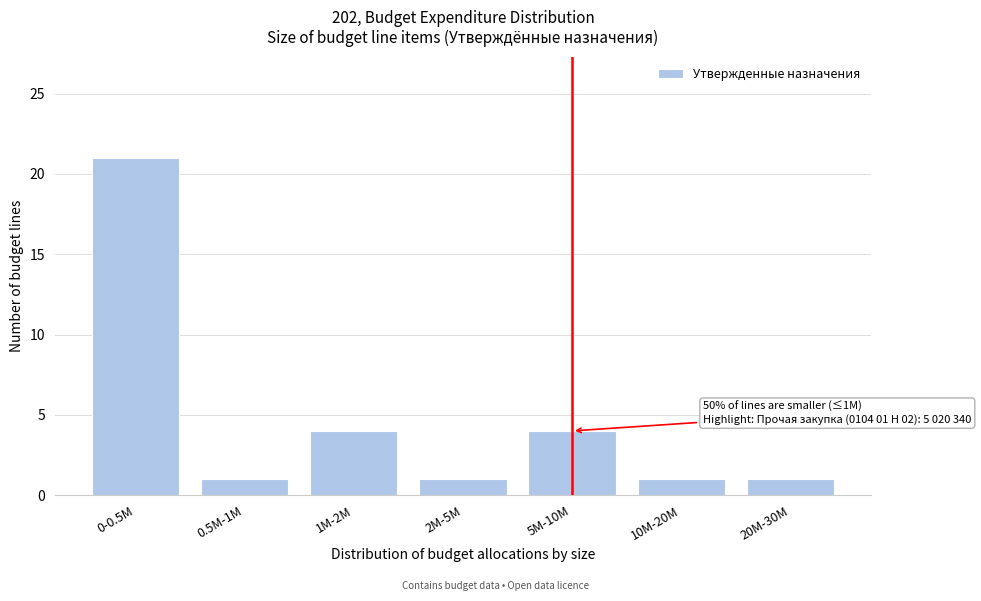

Reading left to right, what are all the values shown in this chart?

0-0.5M=21	0.5M-1M=1	1M-2M=4	2M-5M=1	5M-10M=4	10M-20M=1	20M-30M=1